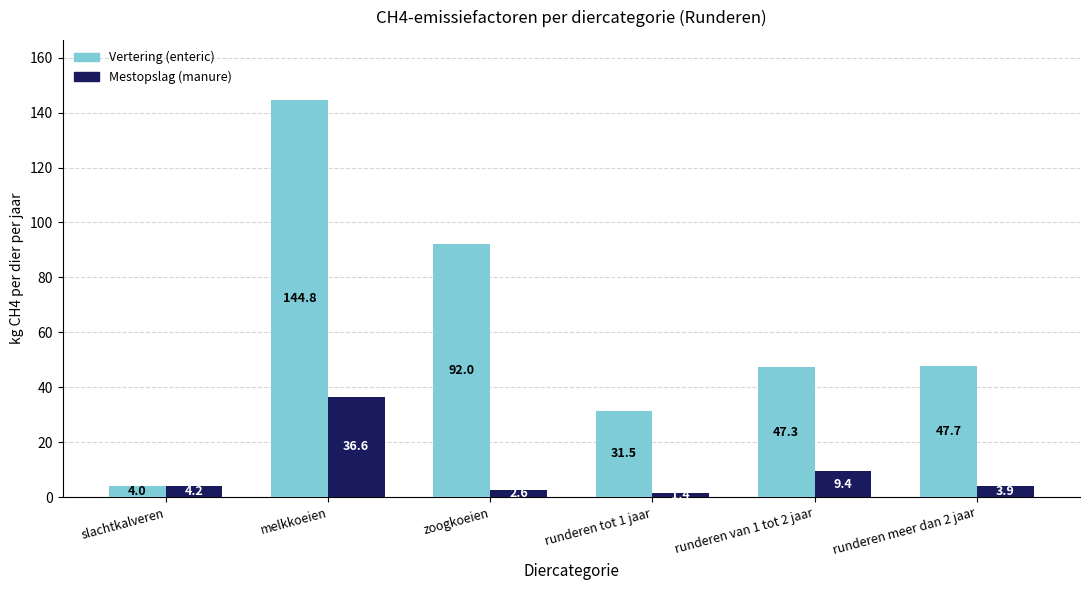

Which category has the highest value in the Mestopslag (manure) series?

melkkoeien